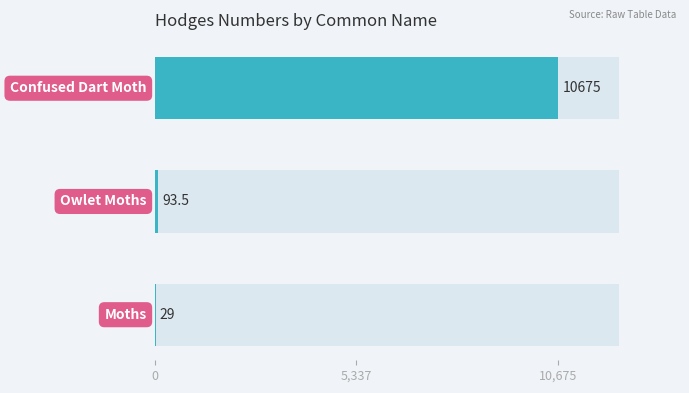

Reading right to left, list all the values displayed in this chart.

10,675=10675.0	5,337=93.5	0=29.0